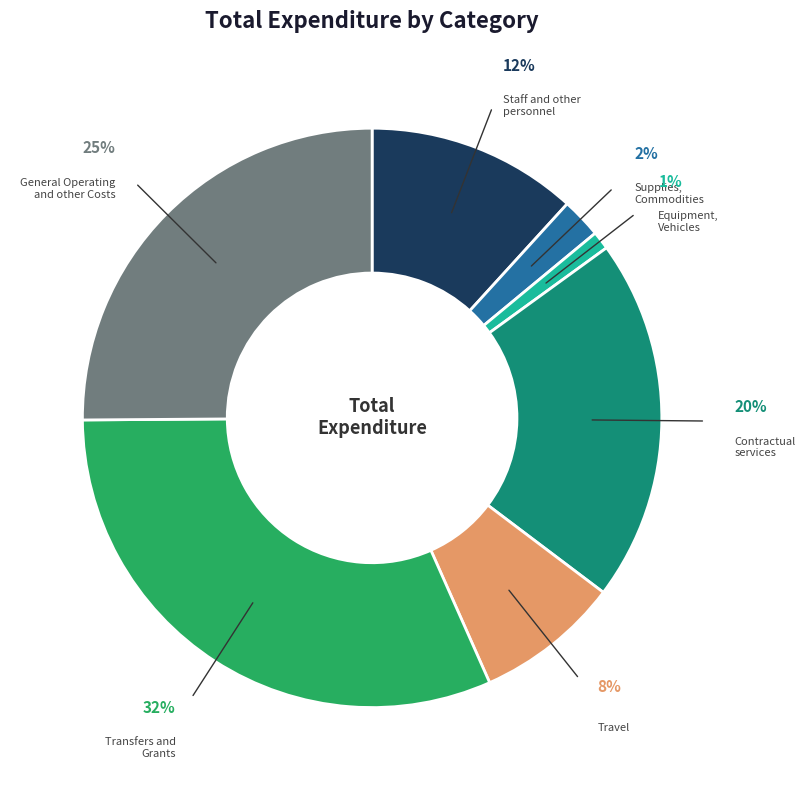

How many slices are in this pie chart?

7